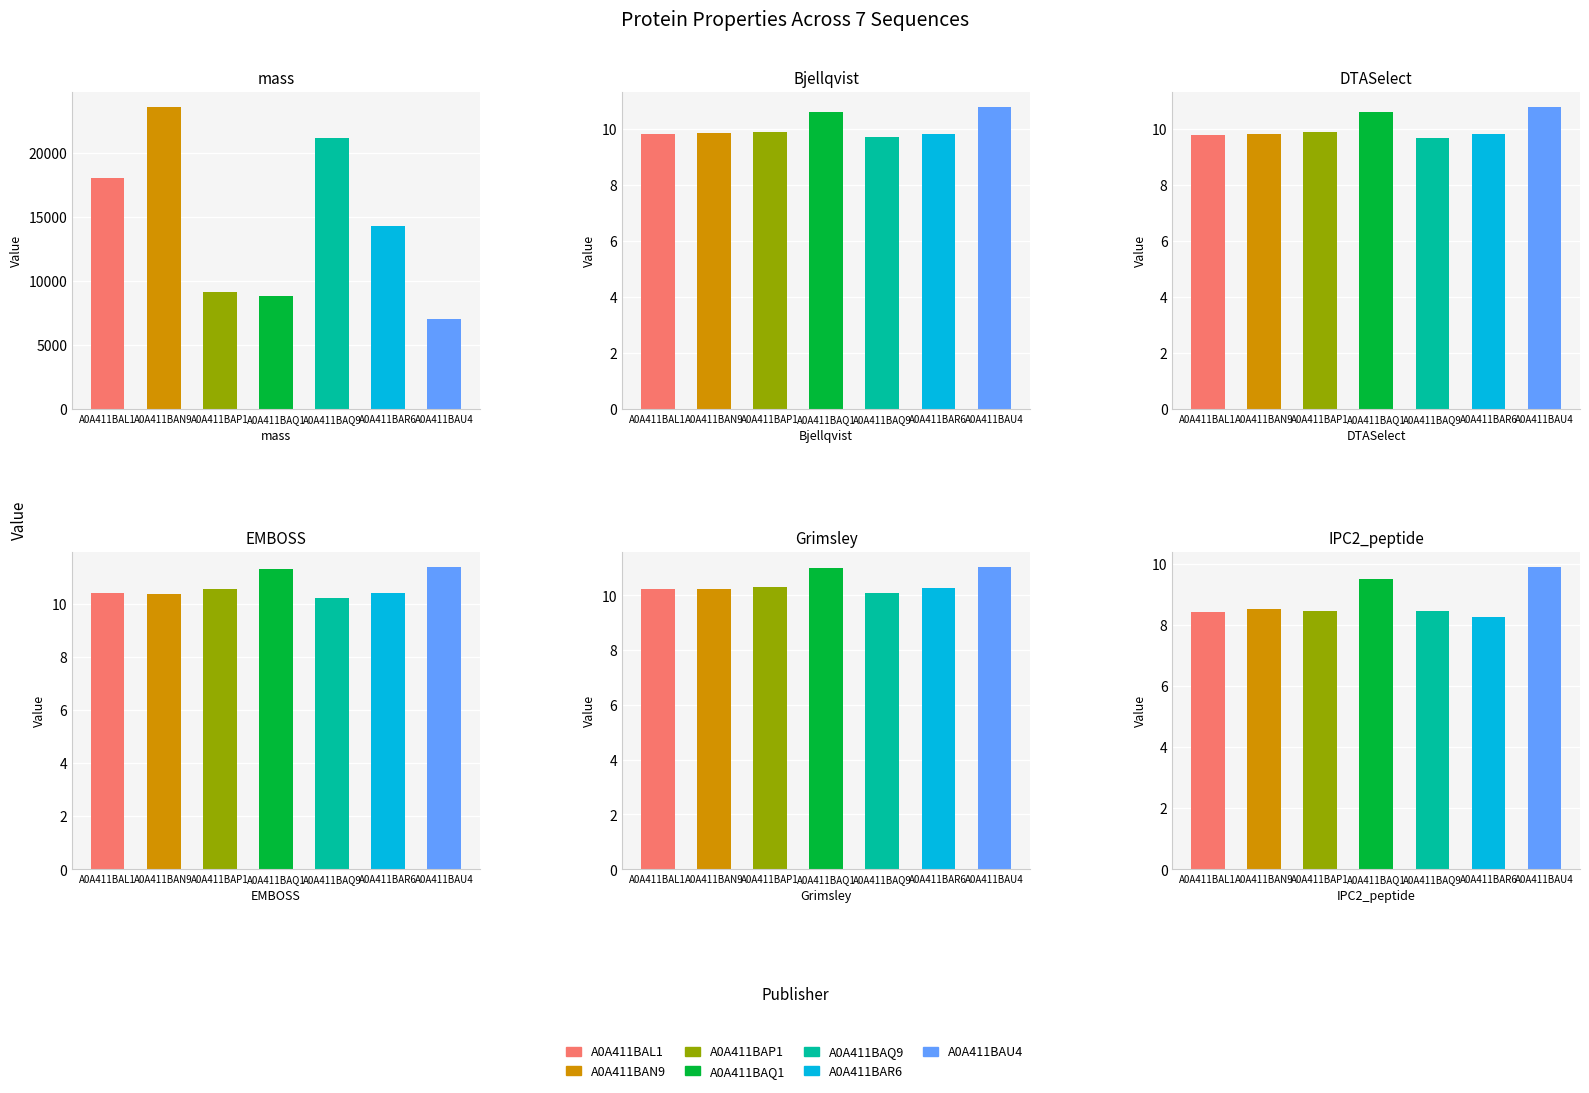

Which series has the widest spread of values?

mass